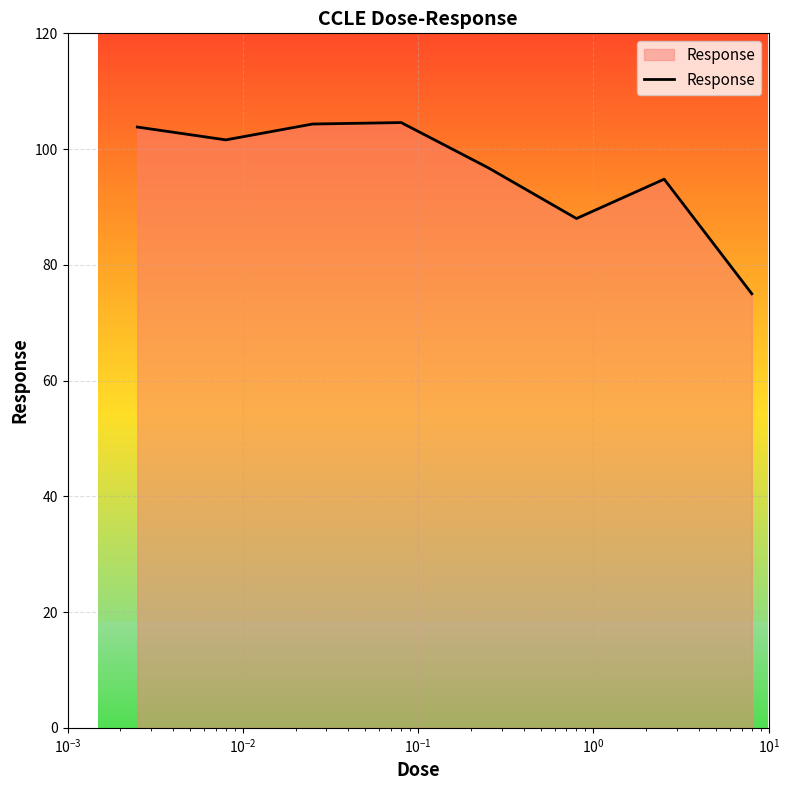

What is the smallest value displayed?

75.0